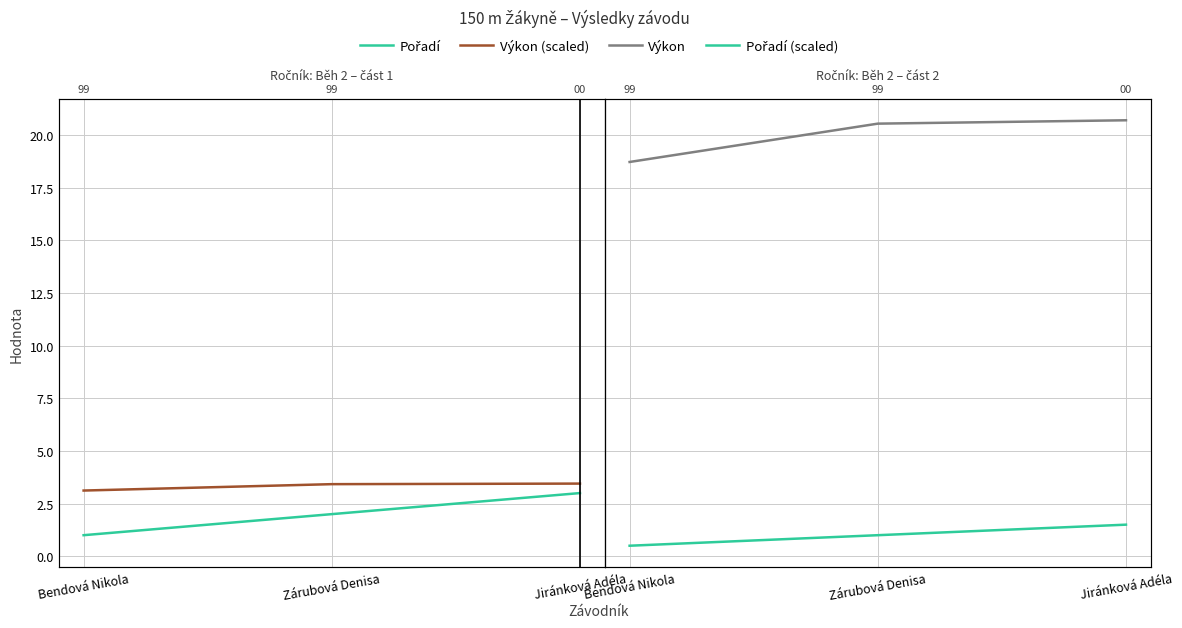

At which label does Výkon reach its peak?

Jiránková Adéla